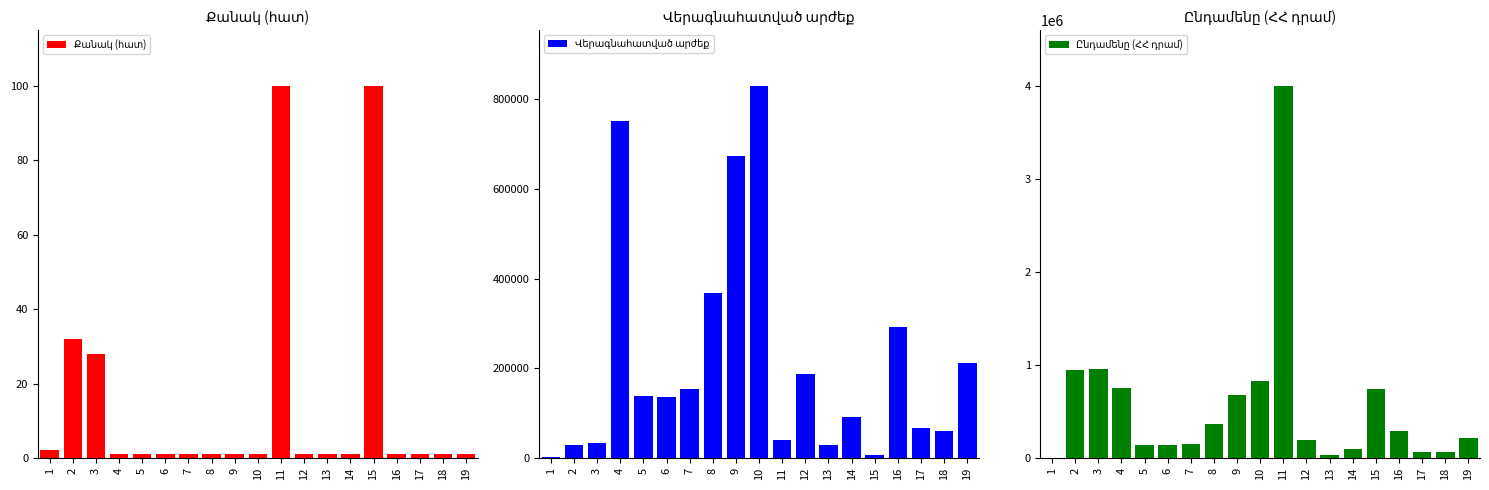

Reading right to left, list all the values displayed in this chart.

Քանակ (հատ): 19=1	18=1	17=1	16=1	15=100	14=1	13=1	12=1	11=100	10=1	9=1	8=1	7=1	6=1	5=1	4=1	3=28	2=32	1=2
Վերագնահատված արժեք: 19=212800	18=60000	17=66850	16=292230	15=7445	14=91800	13=28050	12=188190	11=40000	10=830000	9=673474	8=368795	7=153409	6=136993	5=137442	4=752103	3=34000	2=29500	1=1467
Ընդամենը (ՀՀ դրամ): 19=212800	18=60000	17=66850	16=292230	15=744500	14=91800	13=28050	12=188190	11=4000000	10=830000	9=673474	8=368795	7=153409	6=136993	5=137442	4=752103	3=952000	2=944000	1=2934